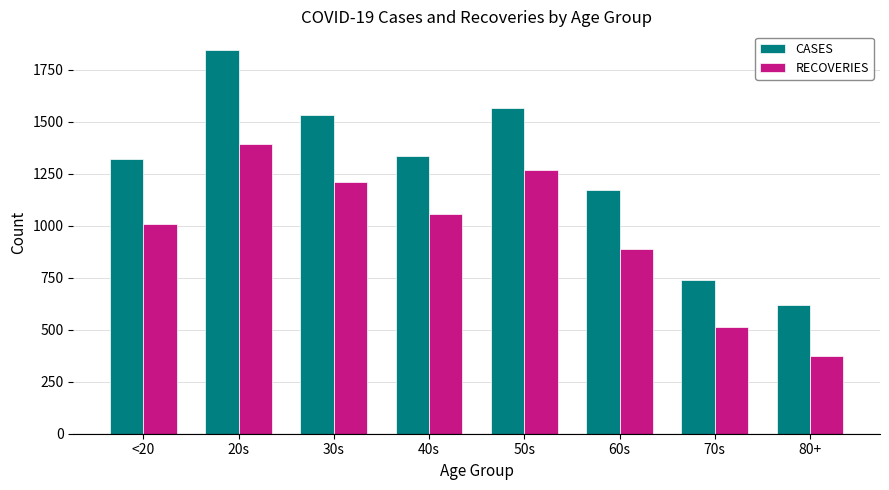

What is the difference between the maximum and minimum values in the CASES series?

1221